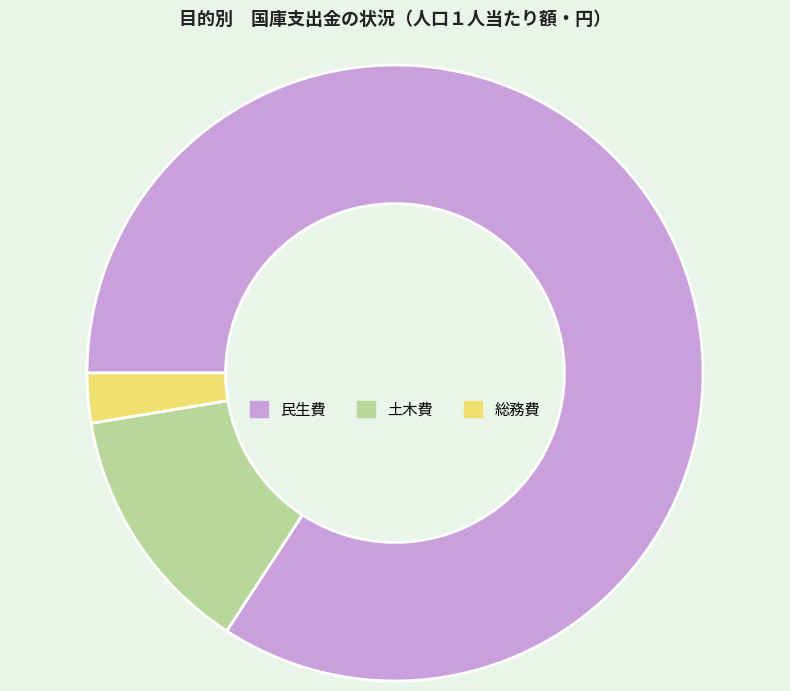

How many slices are in this pie chart?

3